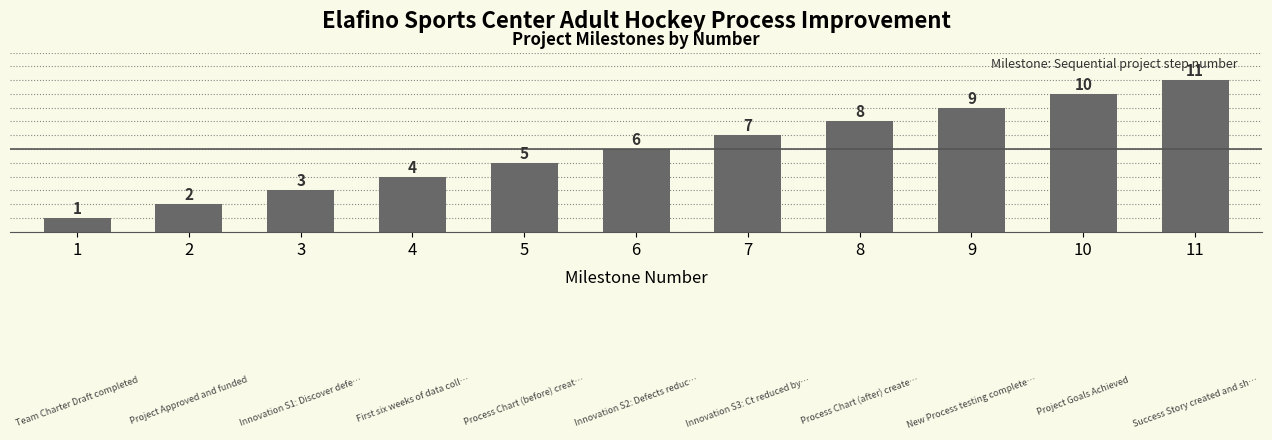

How many values are between 3 and 9?

7